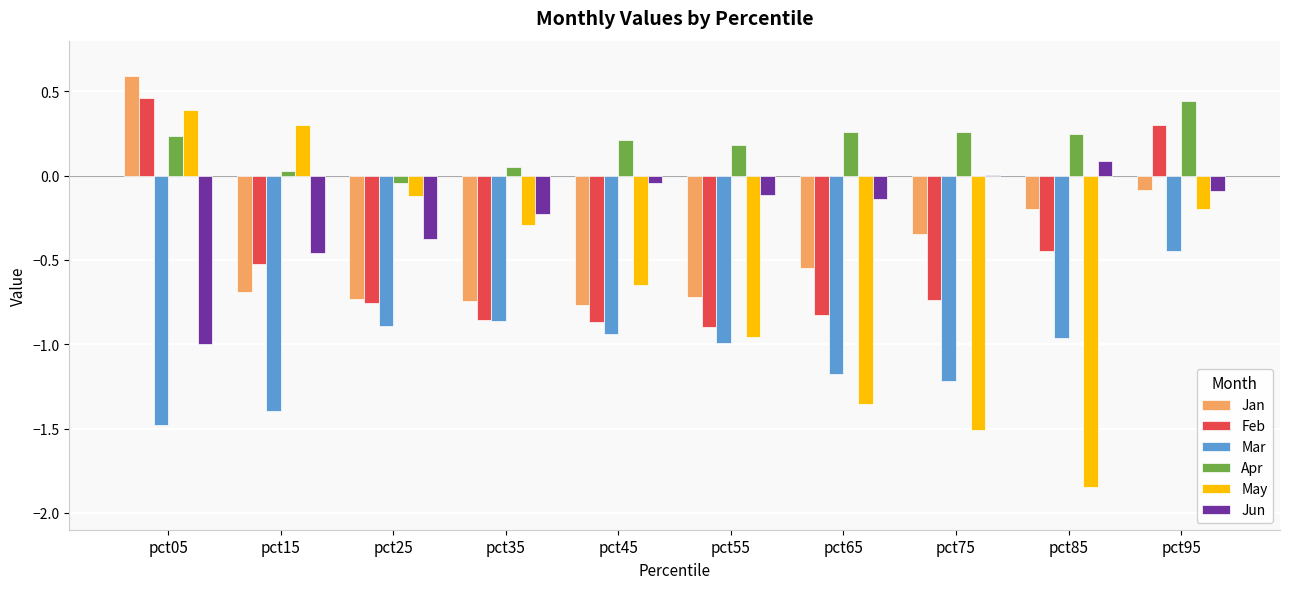

Is it true that Feb equals -0.5 at pct65?

False